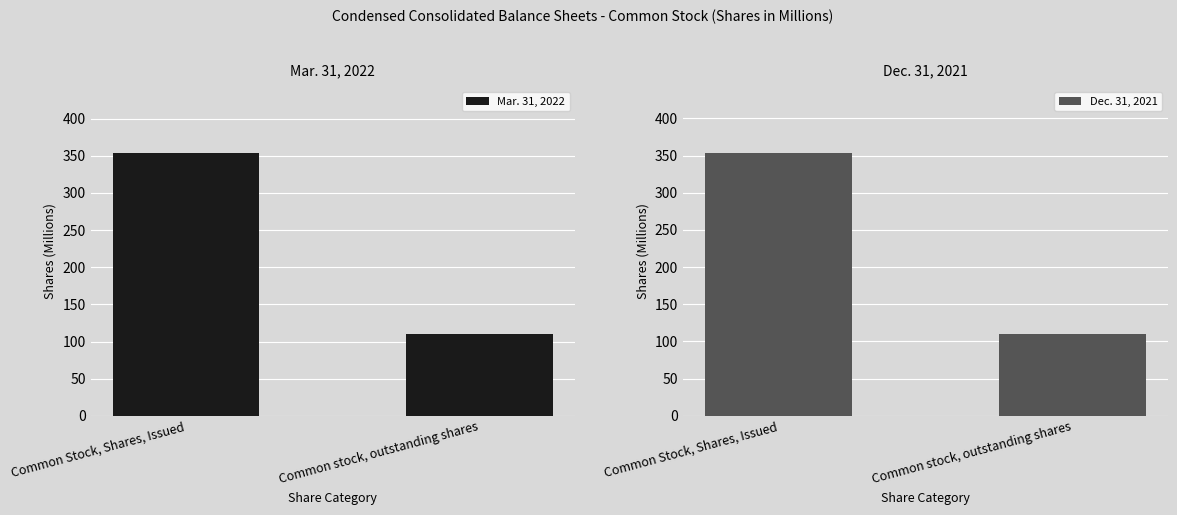

What is the difference between the maximum and minimum values in the Mar. 31, 2022 series?

244.6